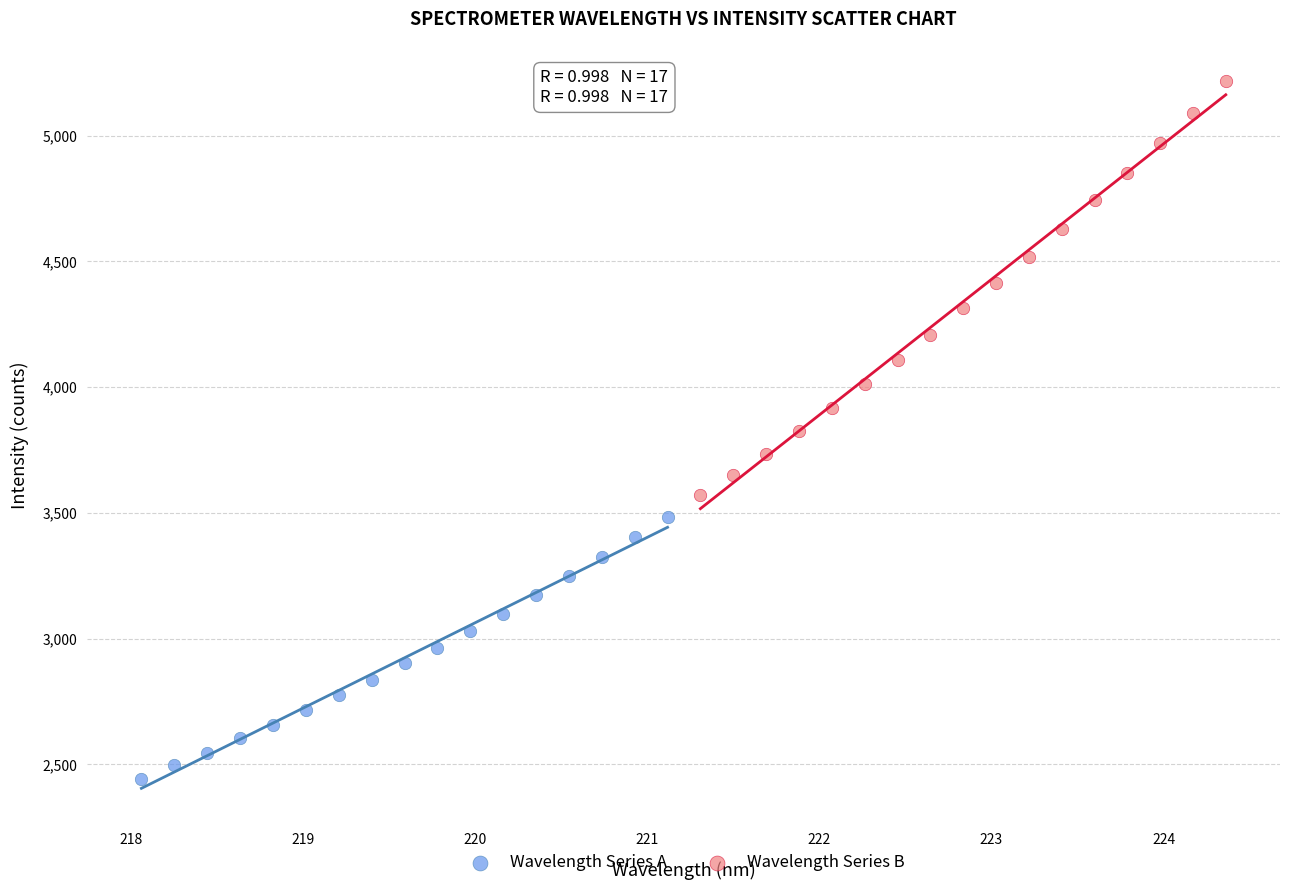

Which series reaches the minimum Y coordinate?

Wavelength Series A